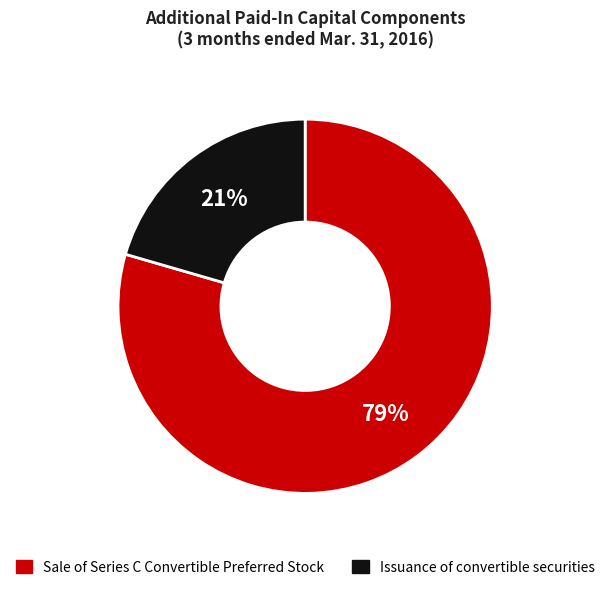

What is the smallest slice in the pie chart?

Issuance of convertible securities